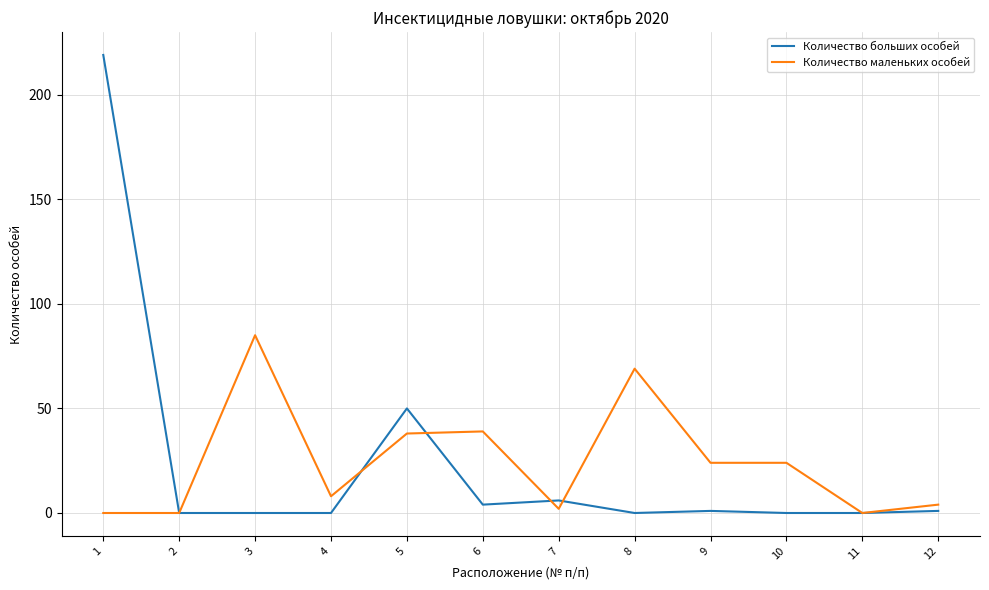

What is the highest value of the Количество больших особей series?

219